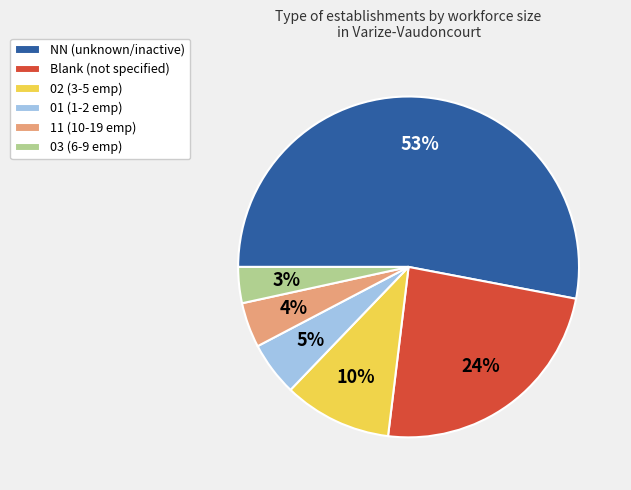

How many slices are in this pie chart?

6